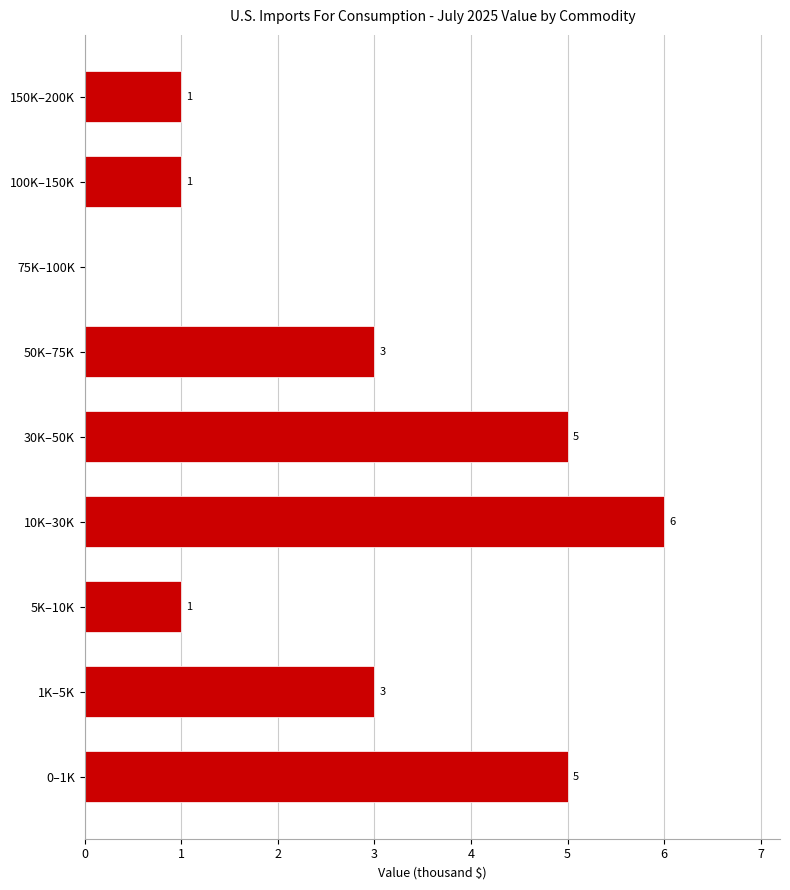

Reading bottom to top, transcribe all the data shown in this chart.

0–1K=5	1K–5K=3	5K–10K=1	10K–30K=6	30K–50K=5	50K–75K=3	75K–100K=0	100K–150K=1	150K–200K=1